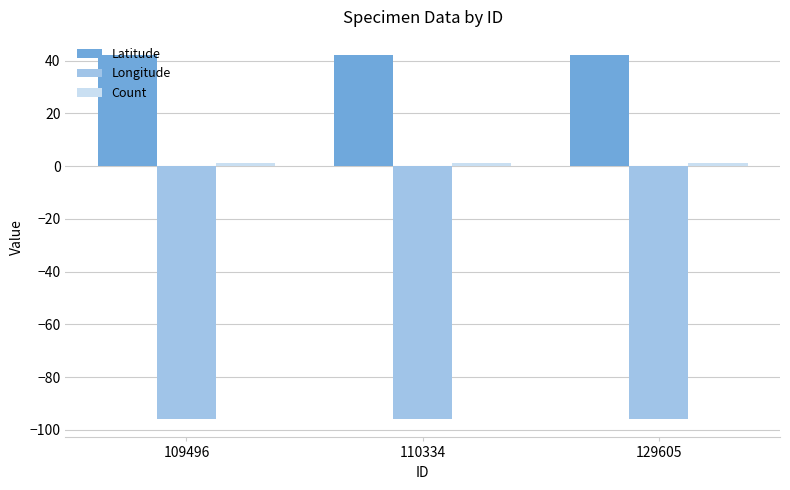

Does the chart contain stacked bars?

No